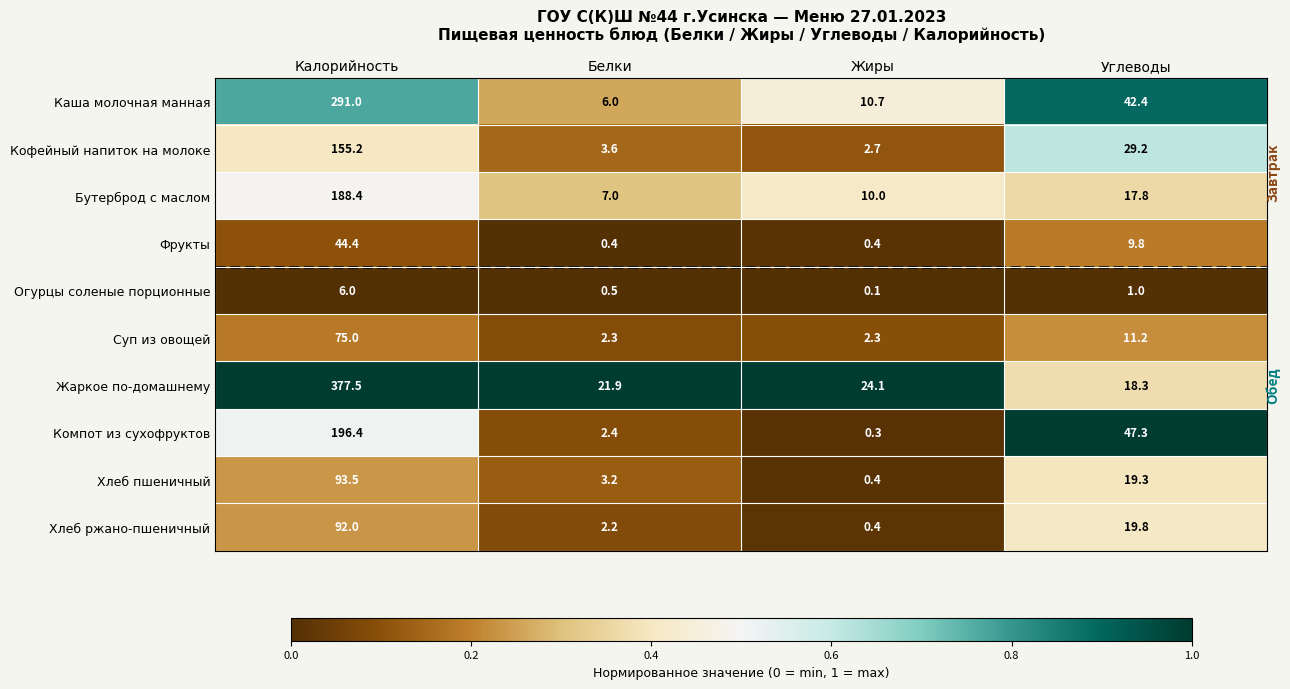

The value of Фрукты at Углеводы is 9.8. True or false?

True